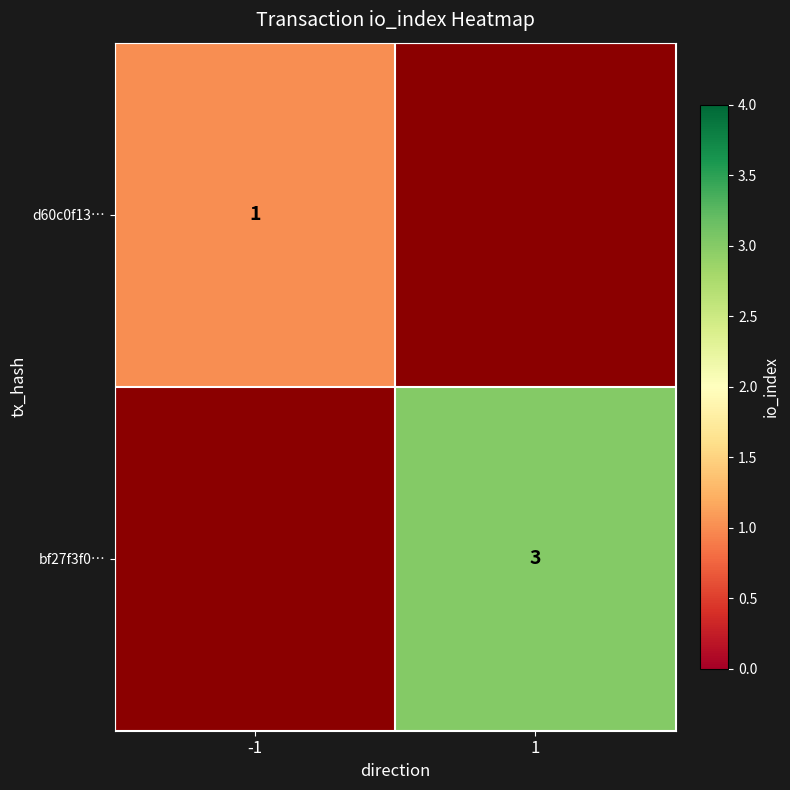

Is the value of d60c0f13… at -1 greater than the value of bf27f3f0… at 1?

No